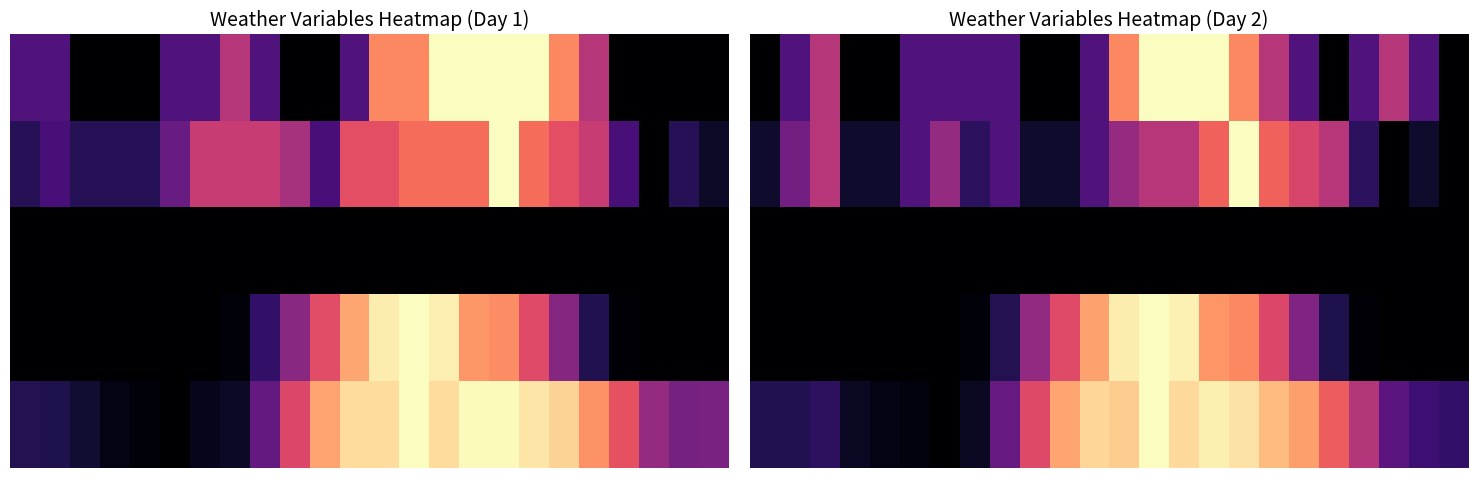

What is the maximum value shown in the chart?

1.0